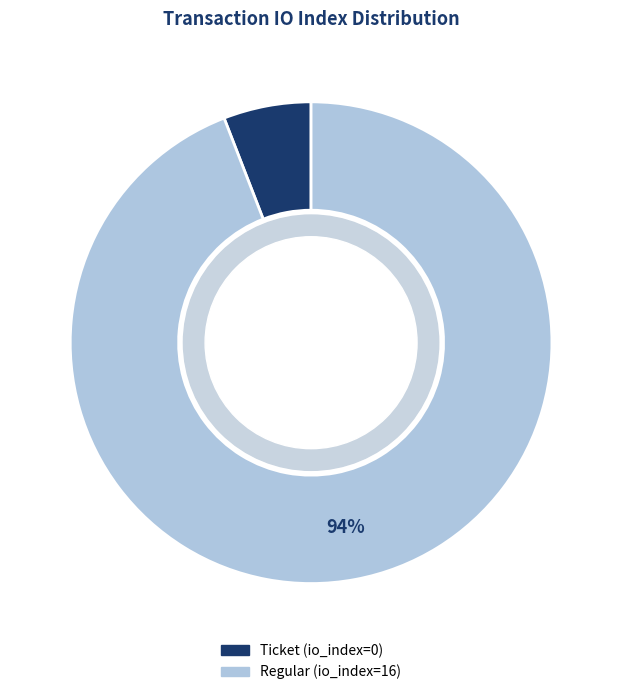

Which has a higher value, Ticket (io_index=0) or Regular (io_index=16)?

Regular (io_index=16)